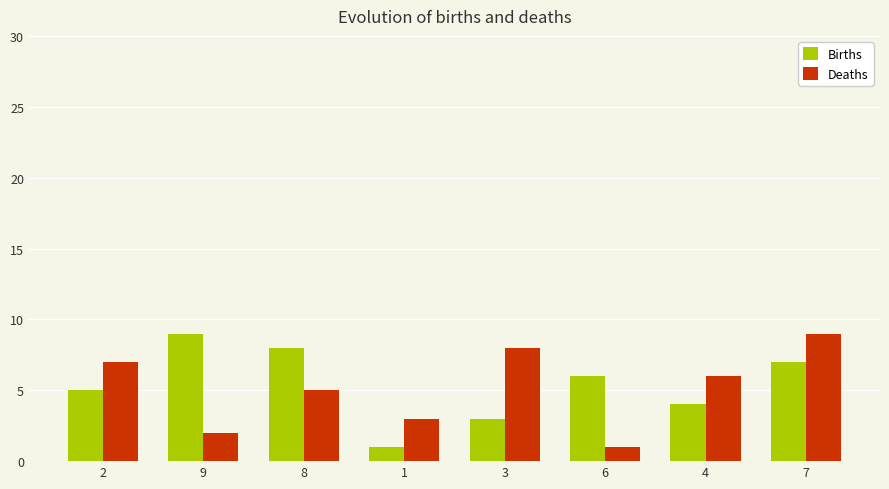

What is the minimum value shown in the chart?

1